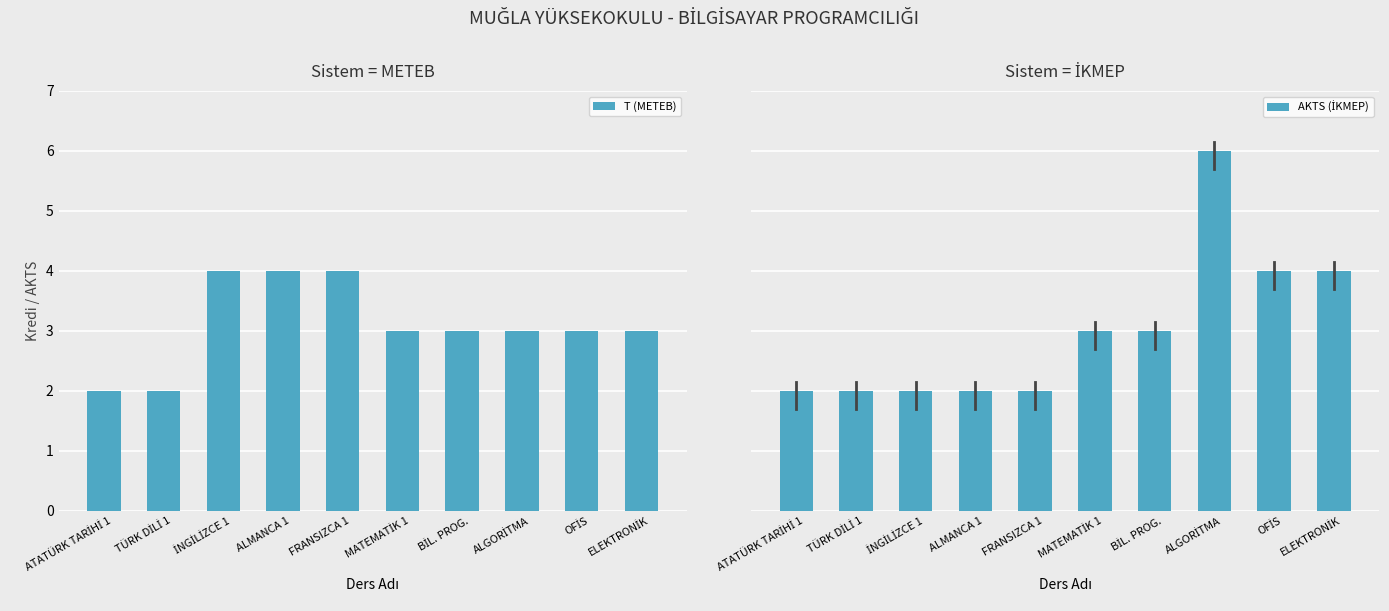

What is the greatest value displayed?

6